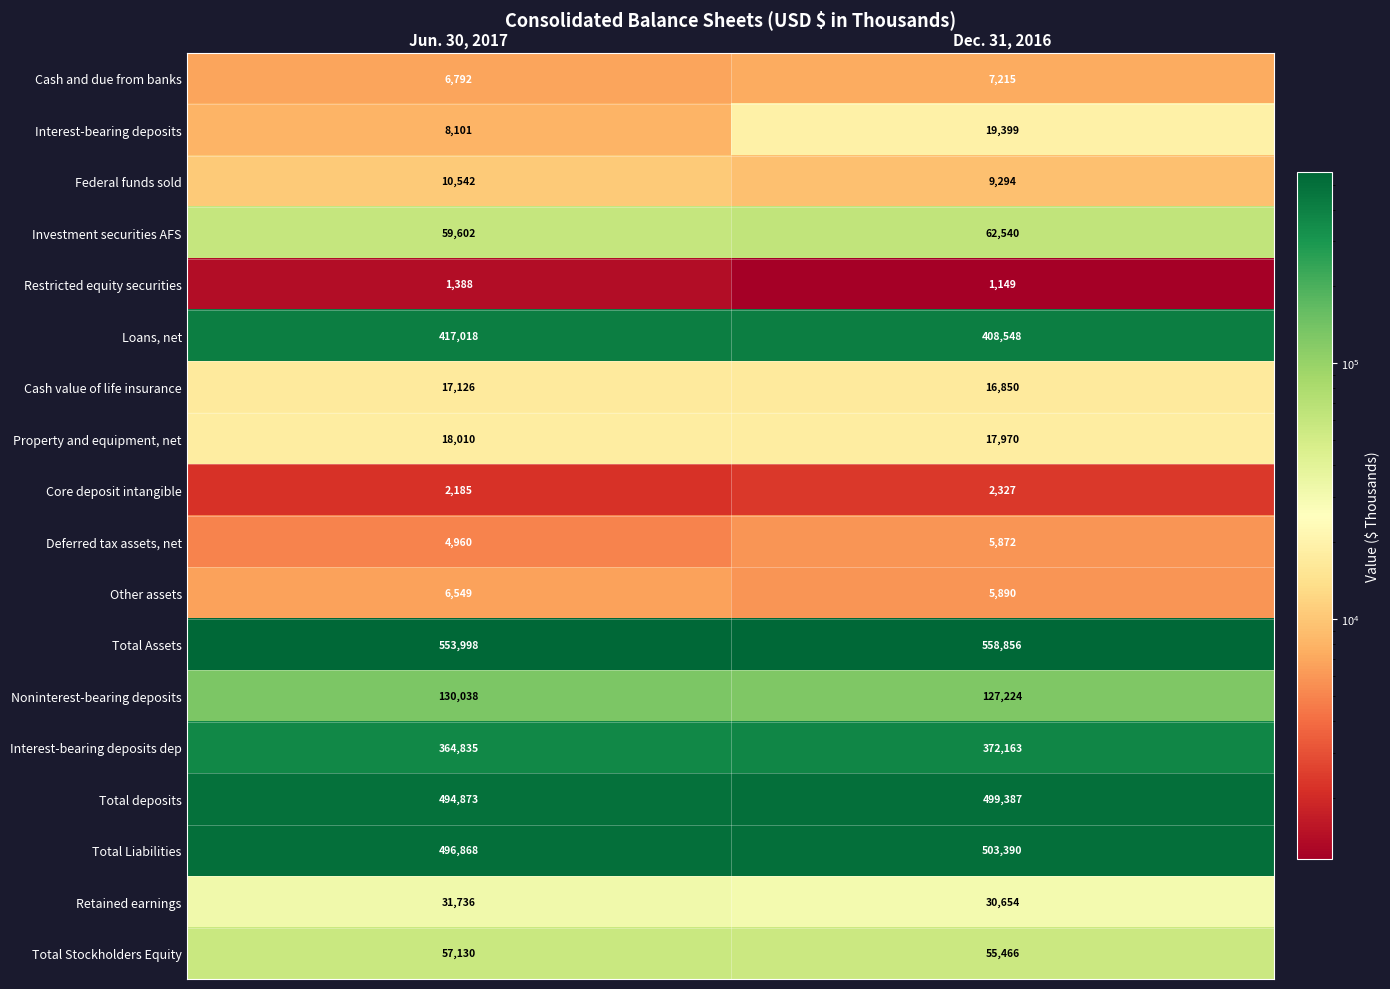

What is the lowest value of the Interest-bearing deposits dep series?

364835